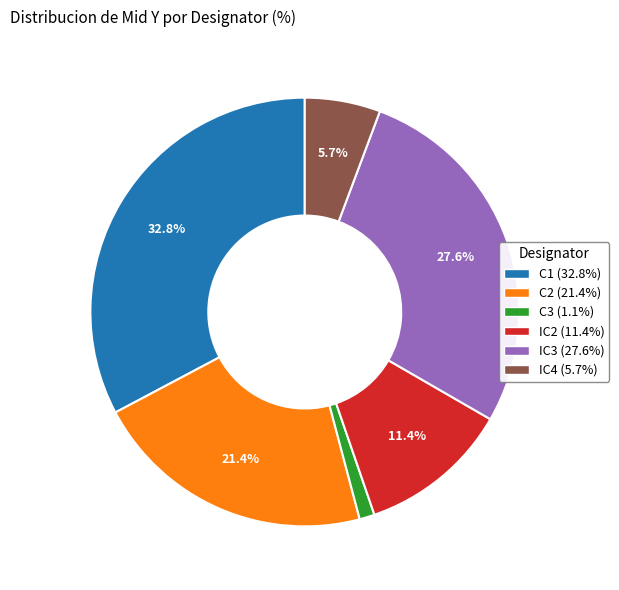

To the nearest percent, what is the combined percentage of C1 and C2?

54%